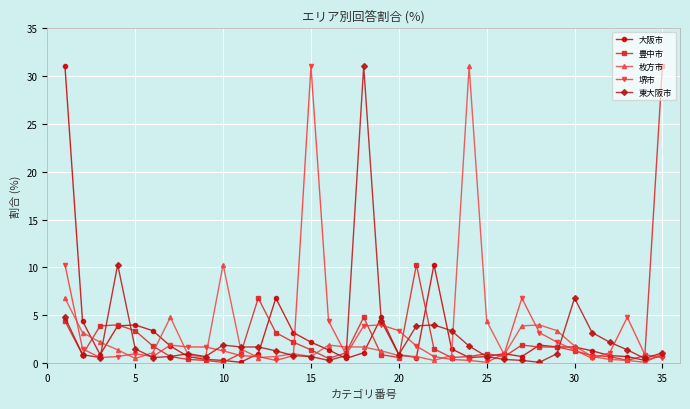

What are all the series names shown in the legend?

大阪市, 豊中市, 枚方市, 堺市, 東大阪市